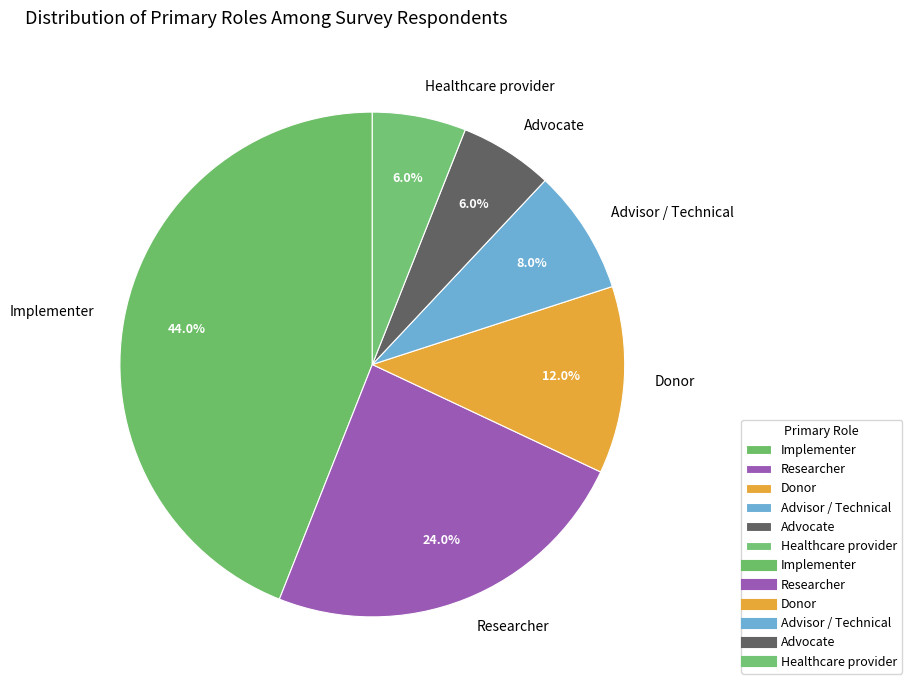

Which has a higher value, Donor or Implementer?

Implementer